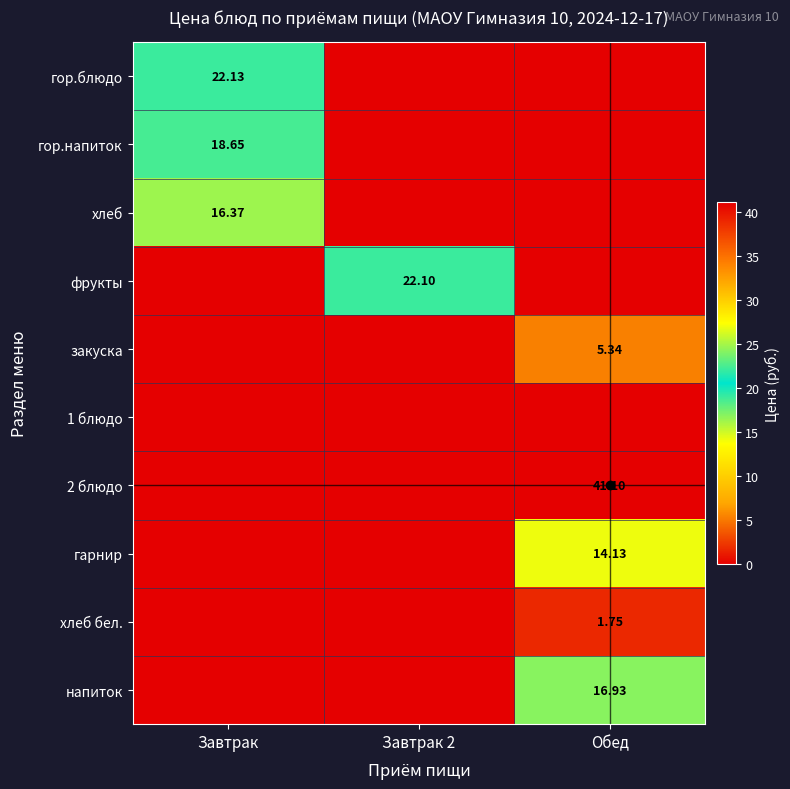

Rank the categories by хлеб бел. value from lowest to highest.

Завтрак, Завтрак 2, Обед